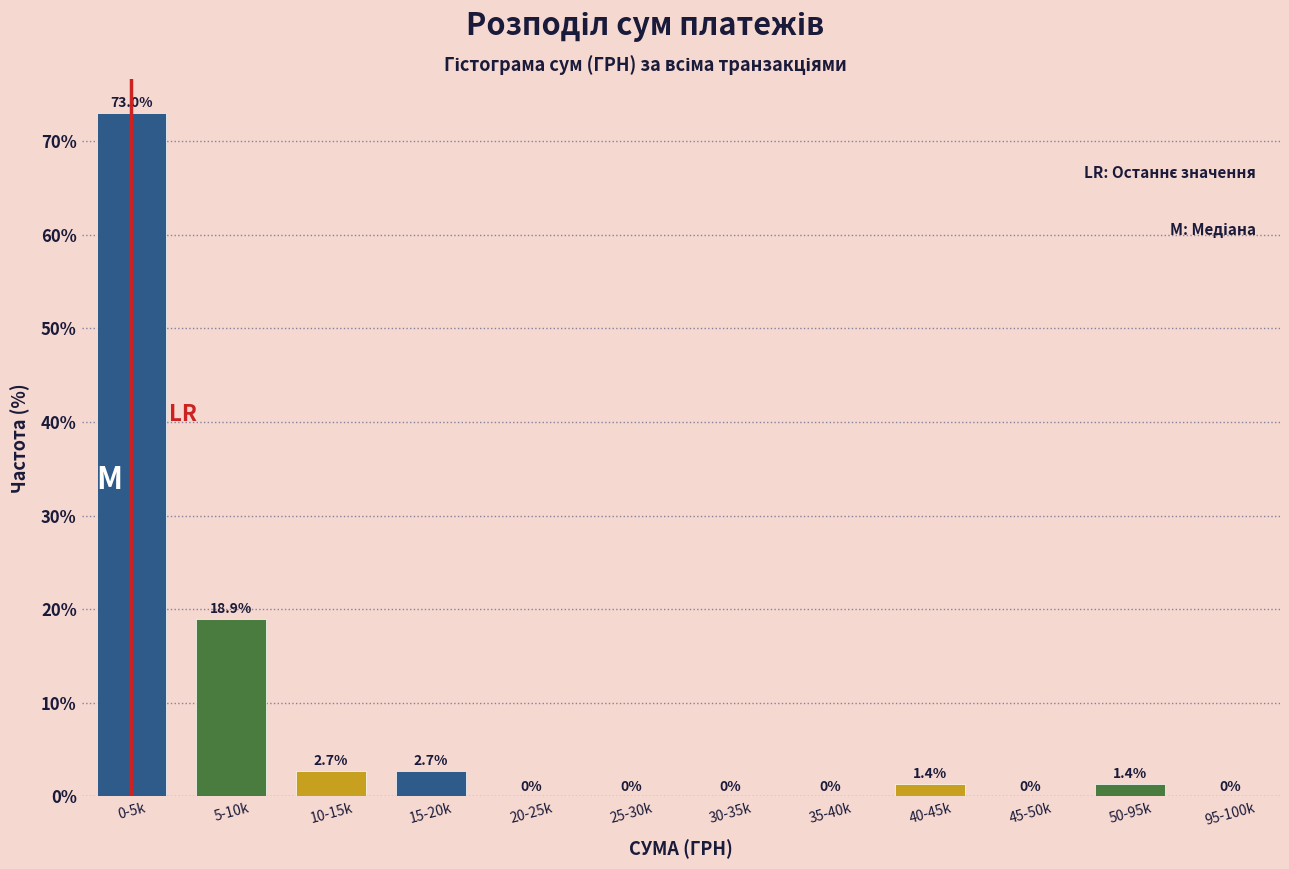

Reading right to left, transcribe all the data shown in this chart.

95-100k=0.0	50-95k=1.4	45-50k=0.0	40-45k=1.4	35-40k=0.0	30-35k=0.0	25-30k=0.0	20-25k=0.0	15-20k=2.7	10-15k=2.7	5-10k=18.9	0-5k=73.0